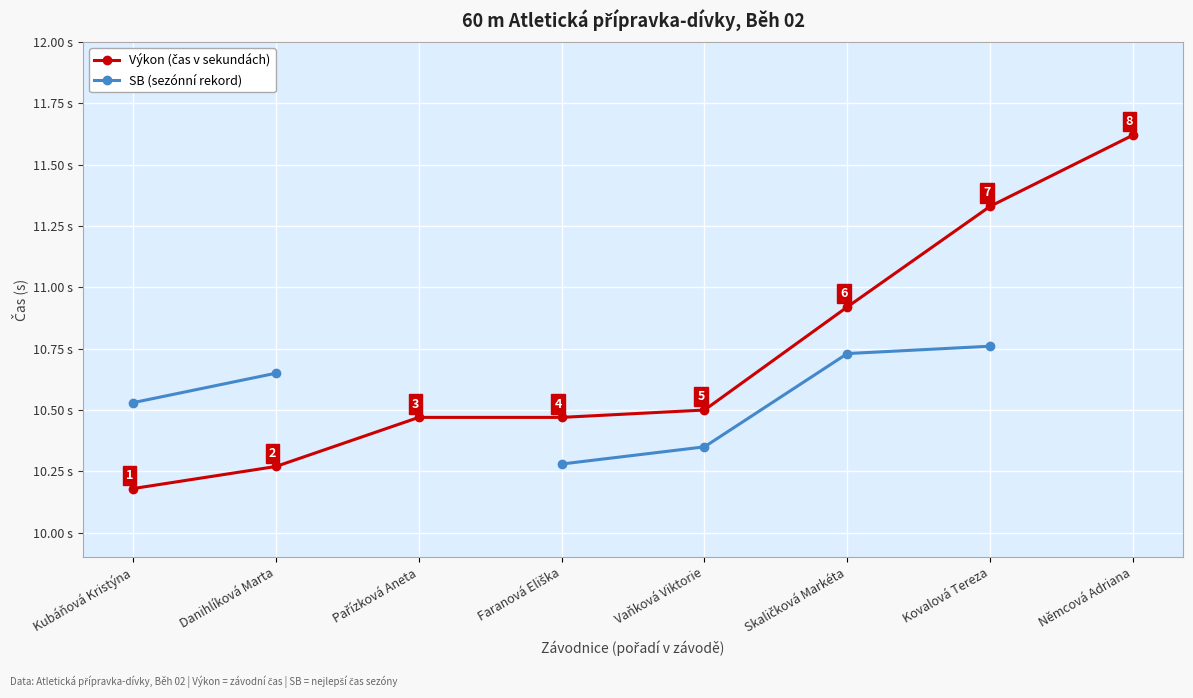

At which category is the sum across all series the highest?

Kovalová Tereza